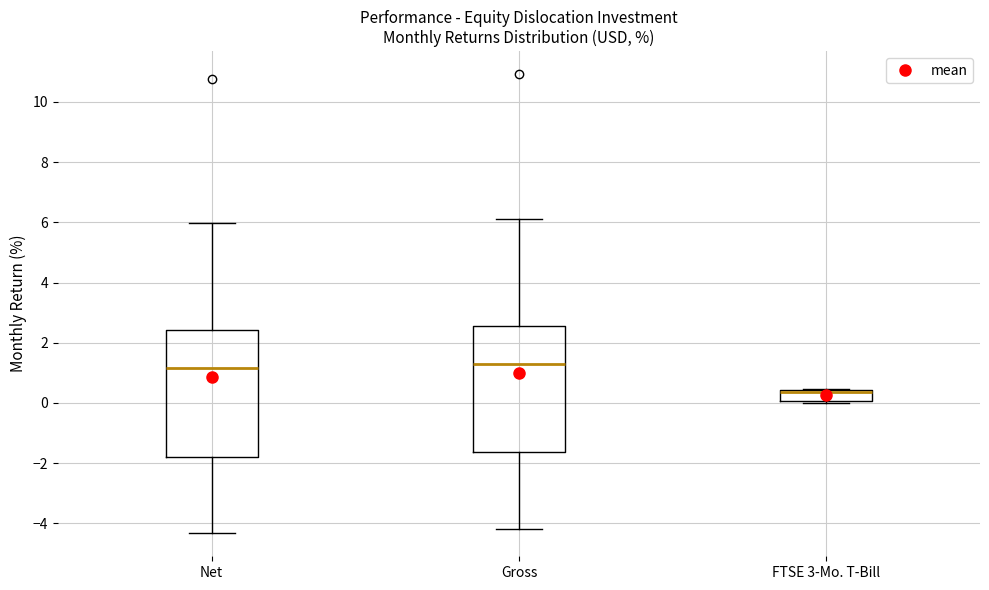

Reading left to right, read every box against the y-axis: the position of its median line, the range the box covers, and the ends of its whiskers. The values are not printed on the chart, so give them approximately, as read against the axis.

Net: median 1.2, box -1.8 to 2.4, whiskers -4.4 to 6.0
Gross: median 1.2, box -1.6 to 2.6, whiskers -4.2 to 6.2
FTSE 3-Mo. T-Bill: median 0.4 (just below the box's upper edge), box 0.0 to 0.4, whiskers 0.0 (just below the box's lower edge) to 0.4